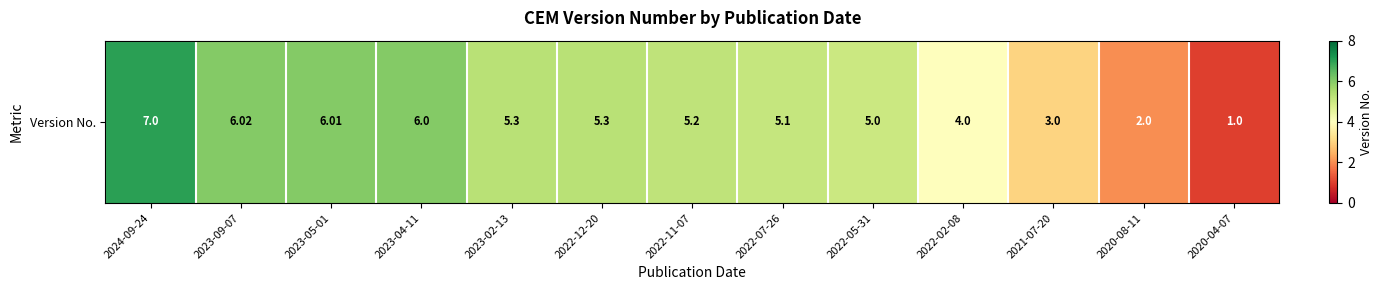

Reading left to right, transcribe all the data shown in this chart.

7.0	6.0	6.0	6.0	5.3	5.3	5.2	5.1	5.0	4.0	3.0	2.0	1.0